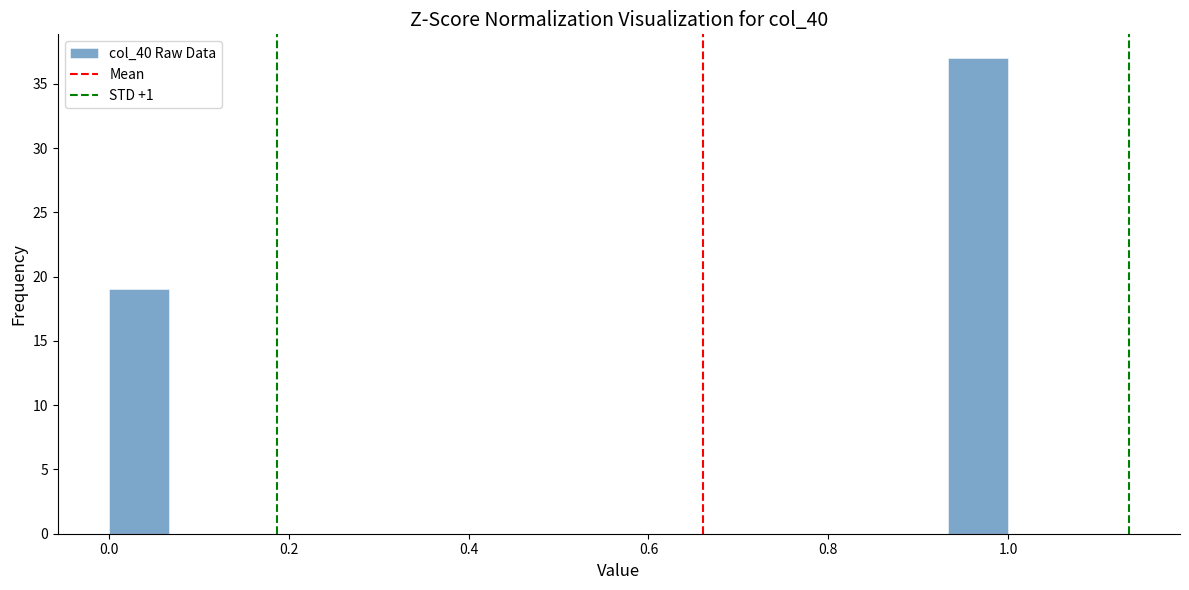

Read against the x-axis, roughly where is the centre of the tallest bar?

0.96